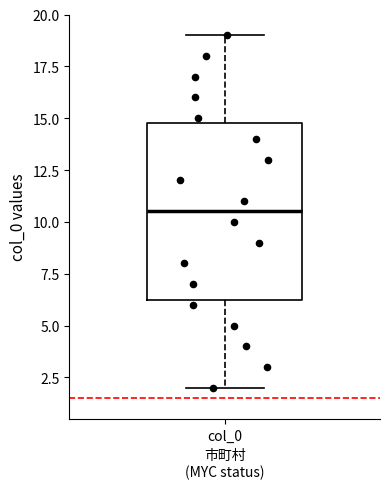

Where is the lower edge of the box for col_0 on the y-axis? The values are not printed on the chart, so give them approximately, as read against the axis.

6.5